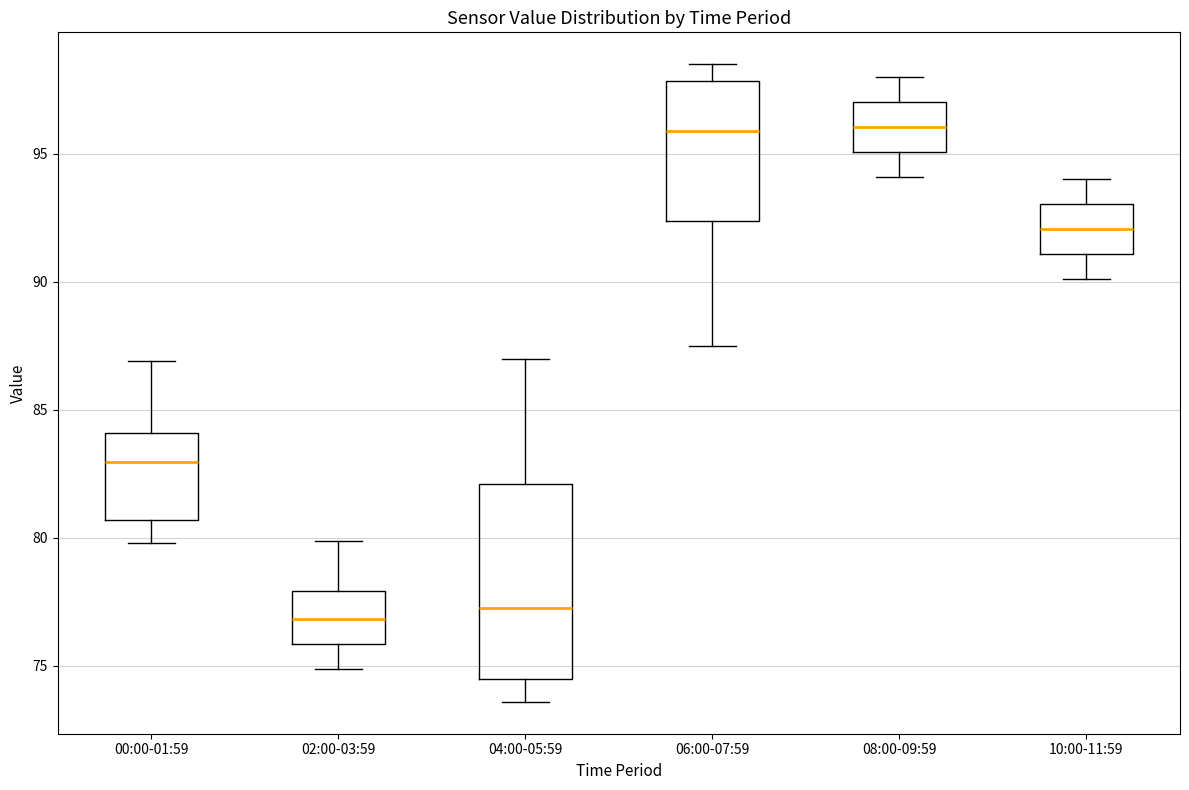

Where does the lower whisker of the box for 02:00-03:59 end on the y-axis? The values are not printed on the chart, so give them approximately, as read against the axis.

75.0